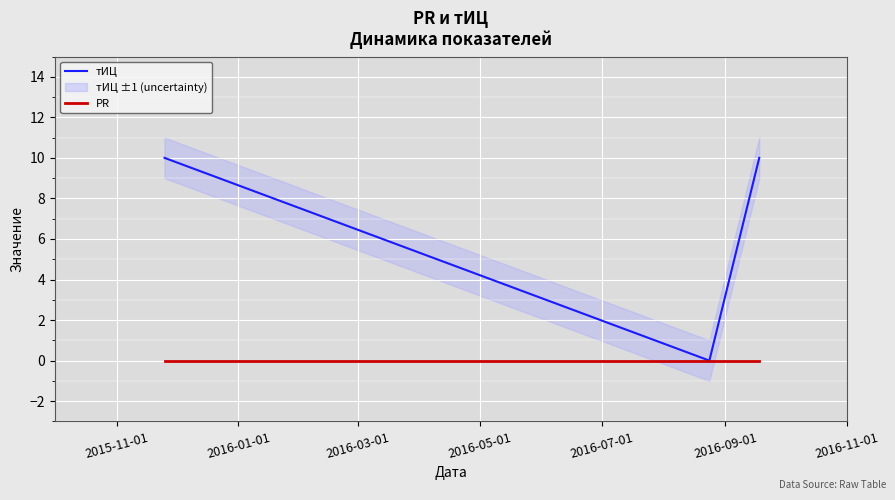

Which has a higher value, 2015-11-01 or 2016-01-01?

2015-11-01